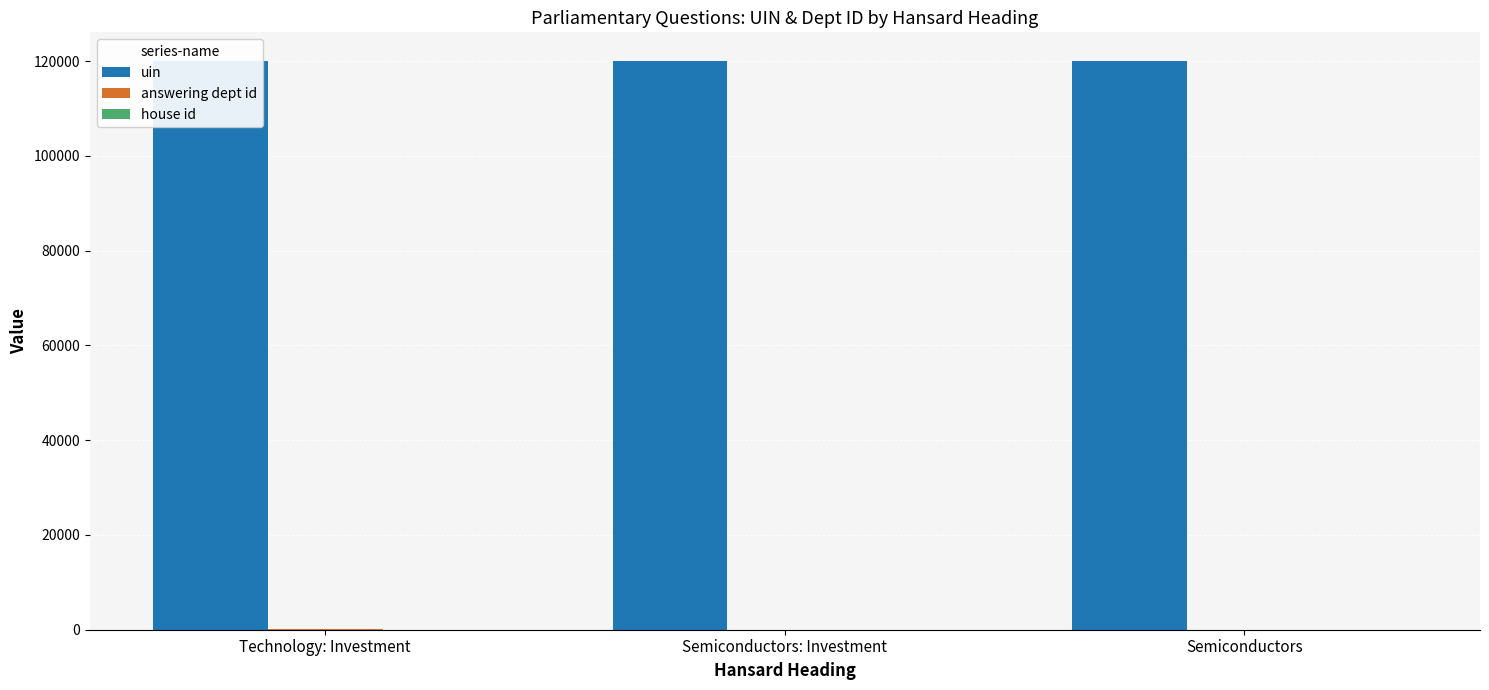

At Semiconductors: Investment, list the series in order from smallest to largest.

house id, answering dept id, uin